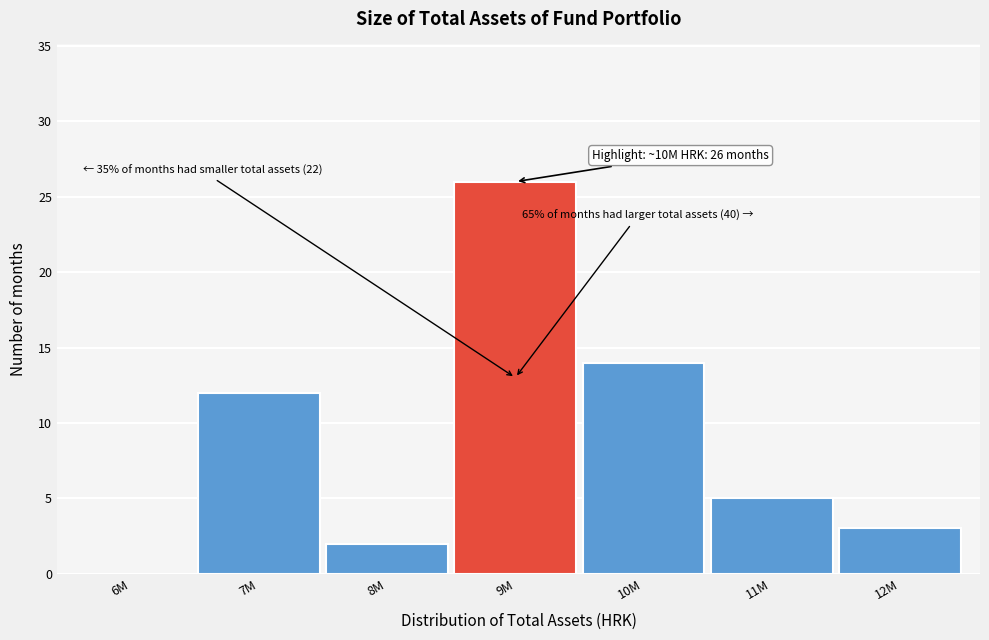

Which label corresponds to the largest value in the chart?

9M